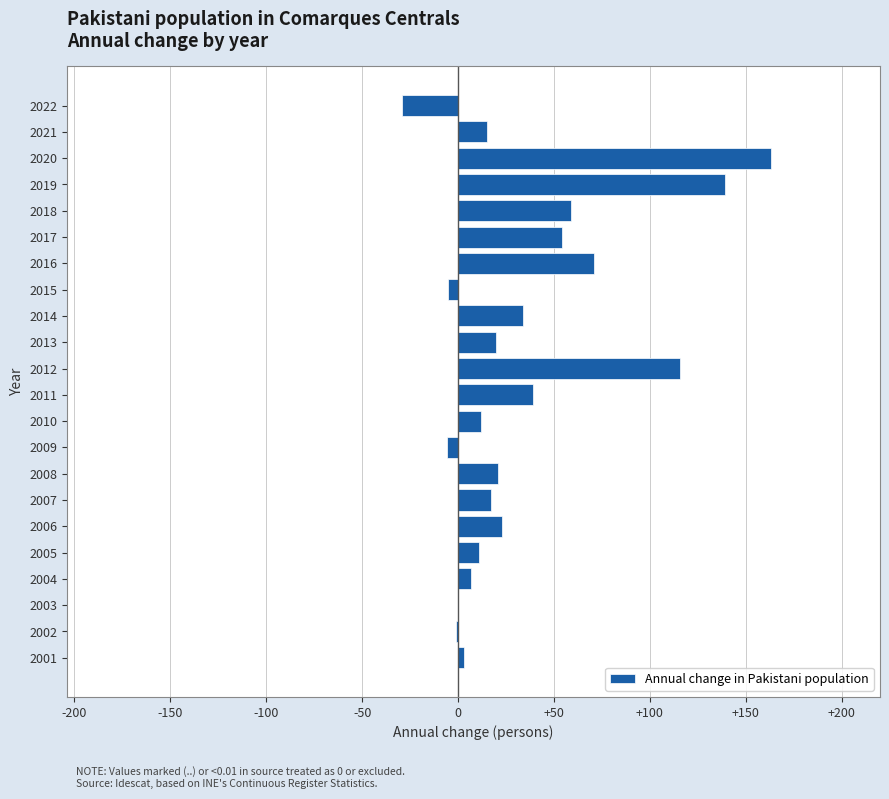

At which category does the chart reach its peak across all series?

2020